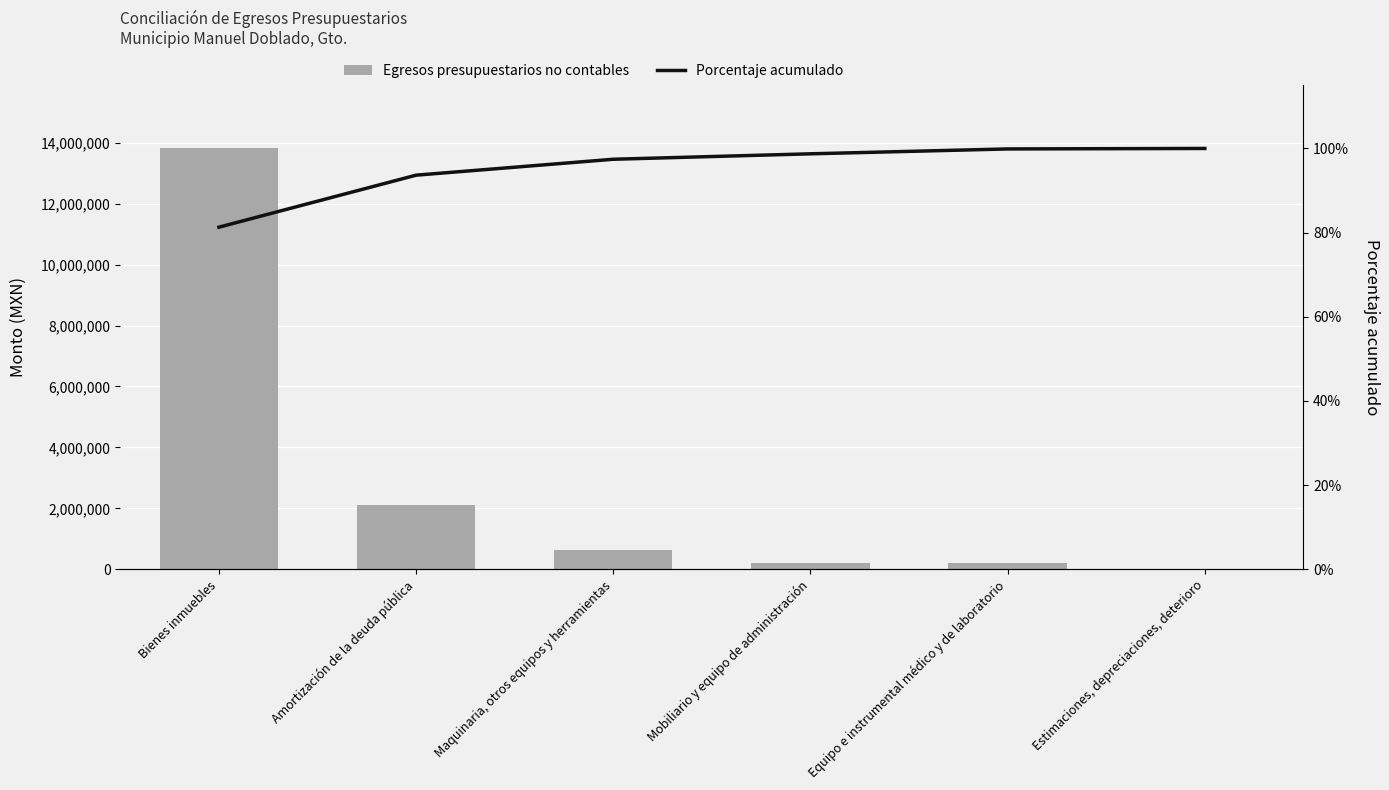

True or false: Egresos presupuestarios no contables has a value of 196737.8 at Equipo e instrumental médico y de laboratorio.

True